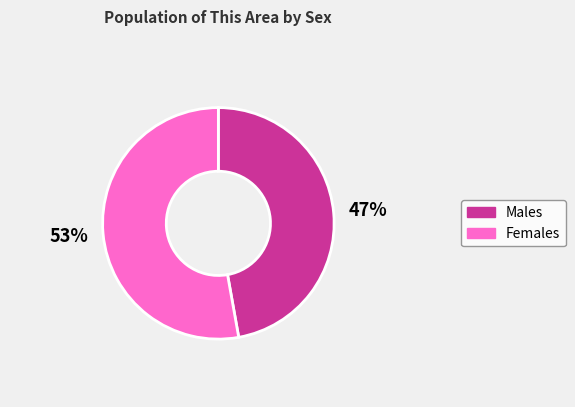

Count the number of slices in the pie.

2